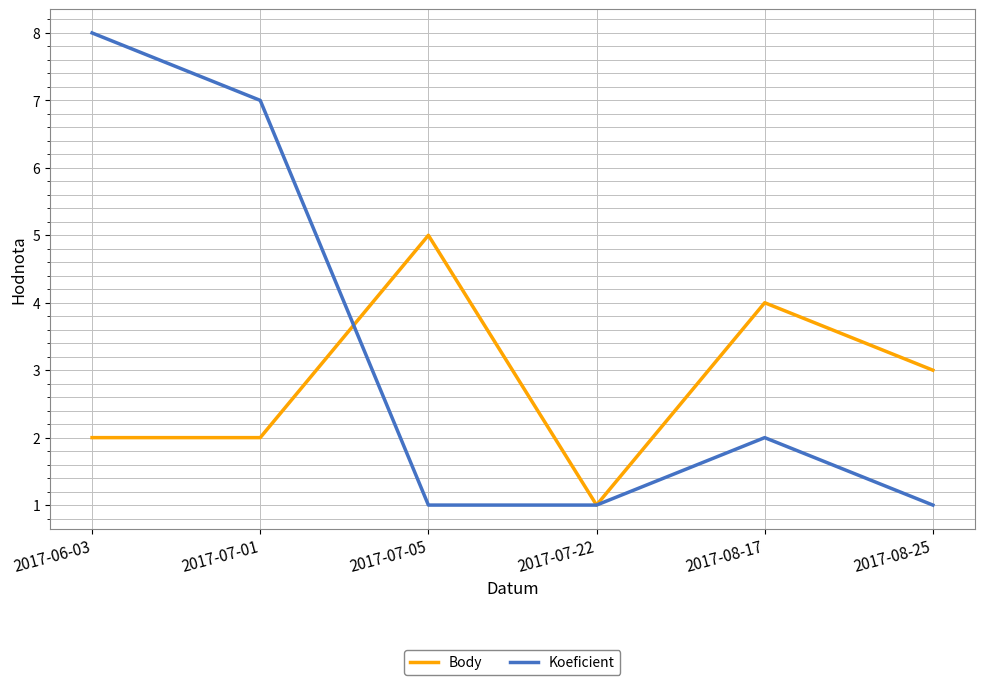

Where do Koeficient and Body first cross each other?

2017-07-01 and 2017-07-05